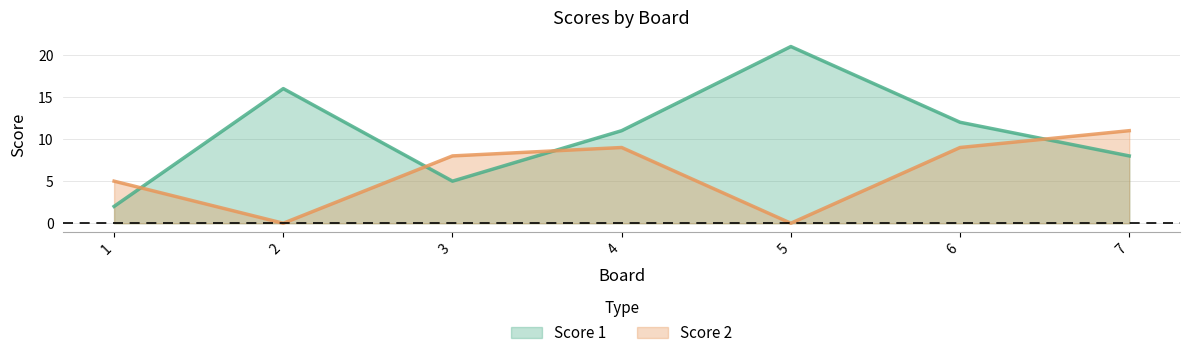

How many lines are shown in the chart?

2